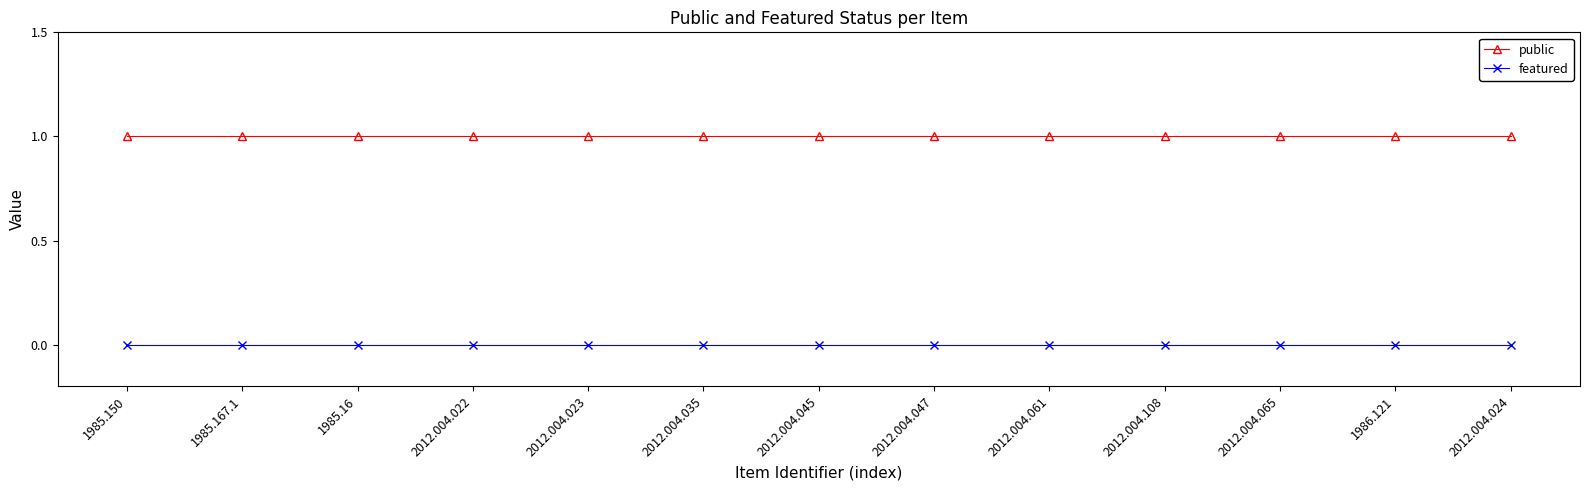

What is the total value across all series at 1985.16?

1